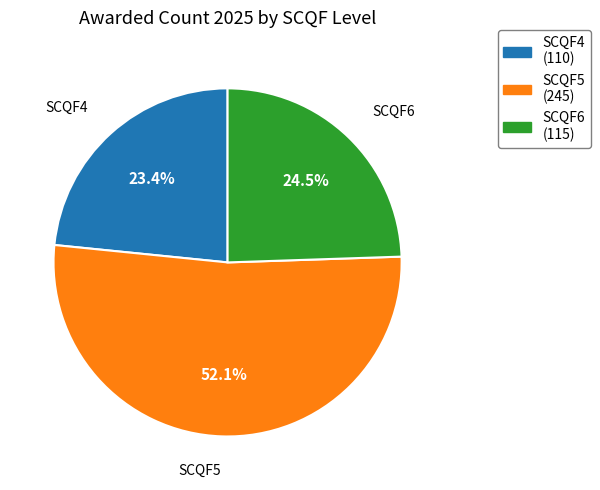

Which slice is the smallest?

SCQF4